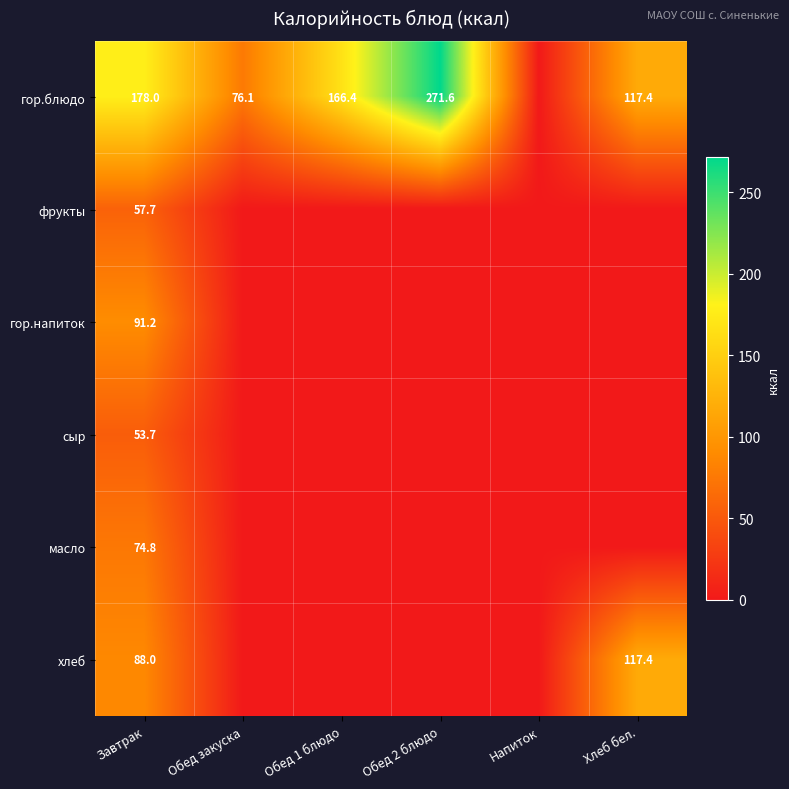

The масло series shows 28.2 at Завтрак. True or false?

False